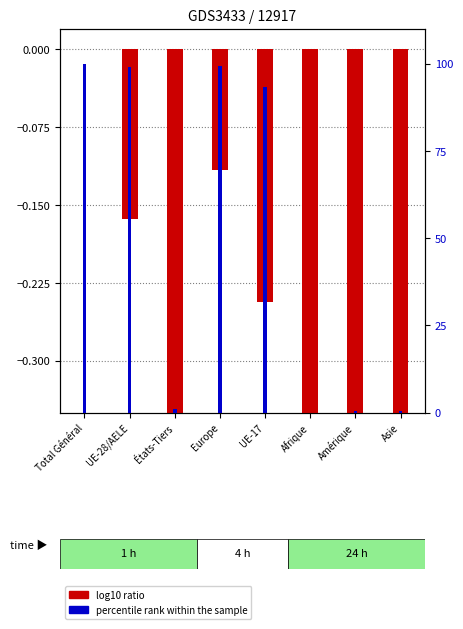

What are all the series names shown in the legend?

log10 ratio, percentile rank within the sample